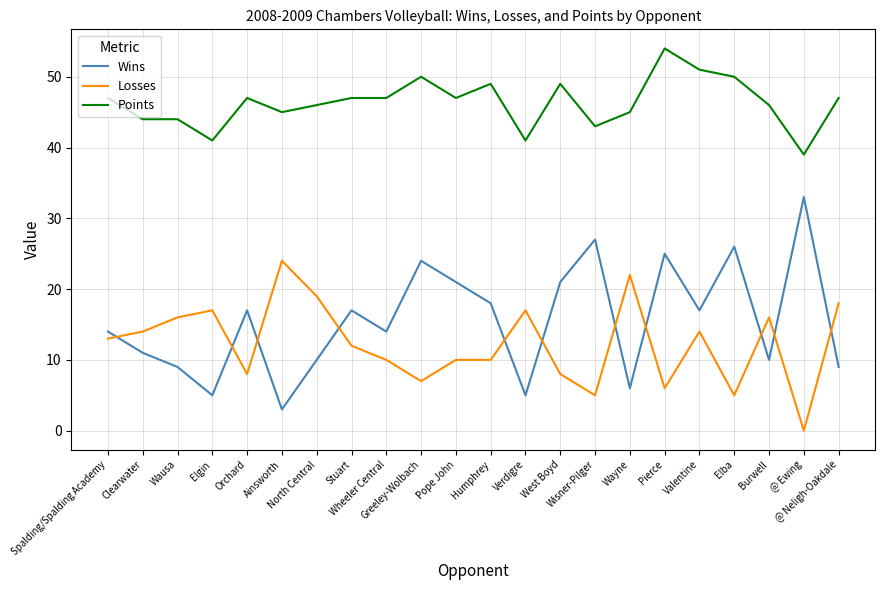

True or false: Losses has a value of 22 at Wausa.

False